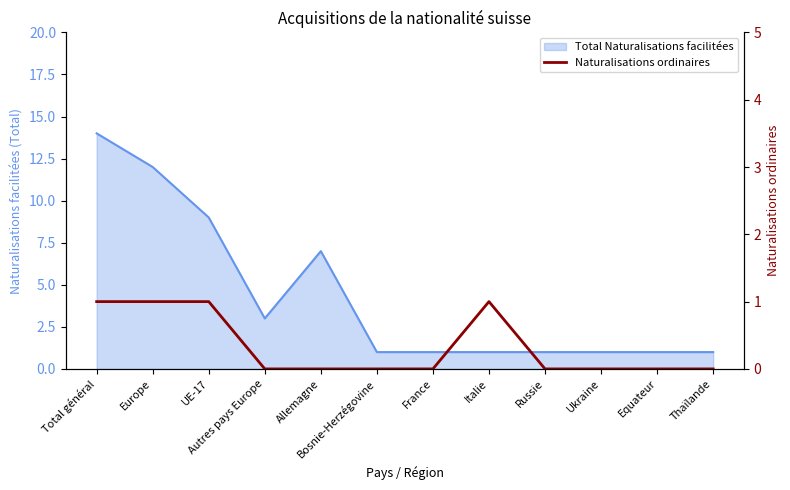

Is it true that the value at UE-17 is 1?

True